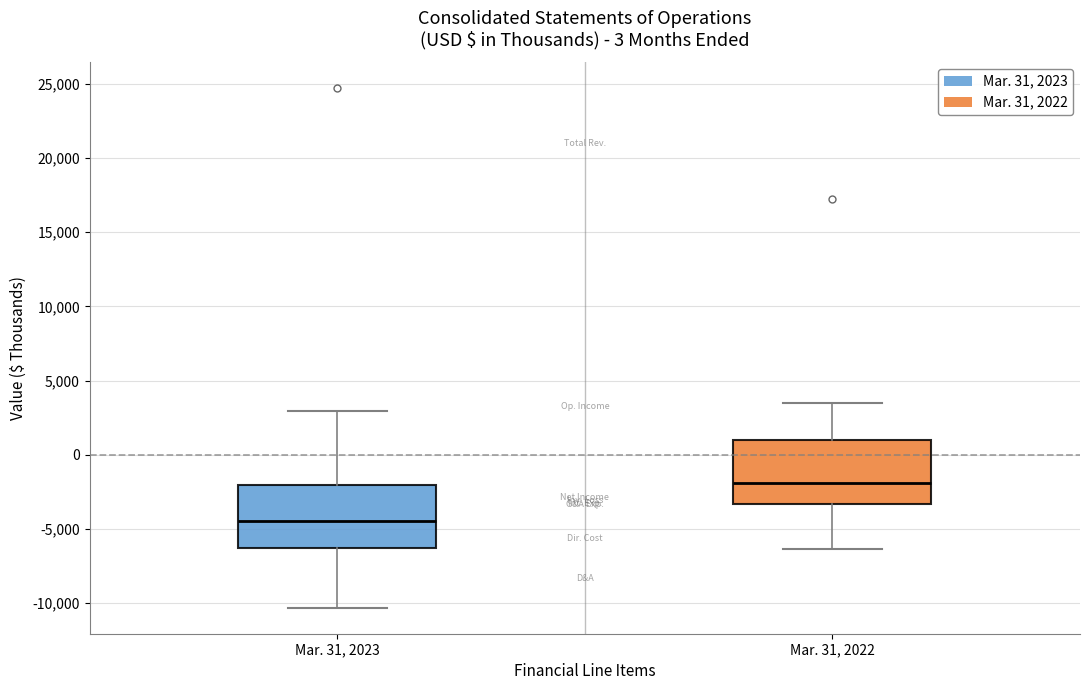

Where does the lower whisker of the box for Mar. 31, 2022 end on the y-axis? The values are not printed on the chart, so give them approximately, as read against the axis.

-6500